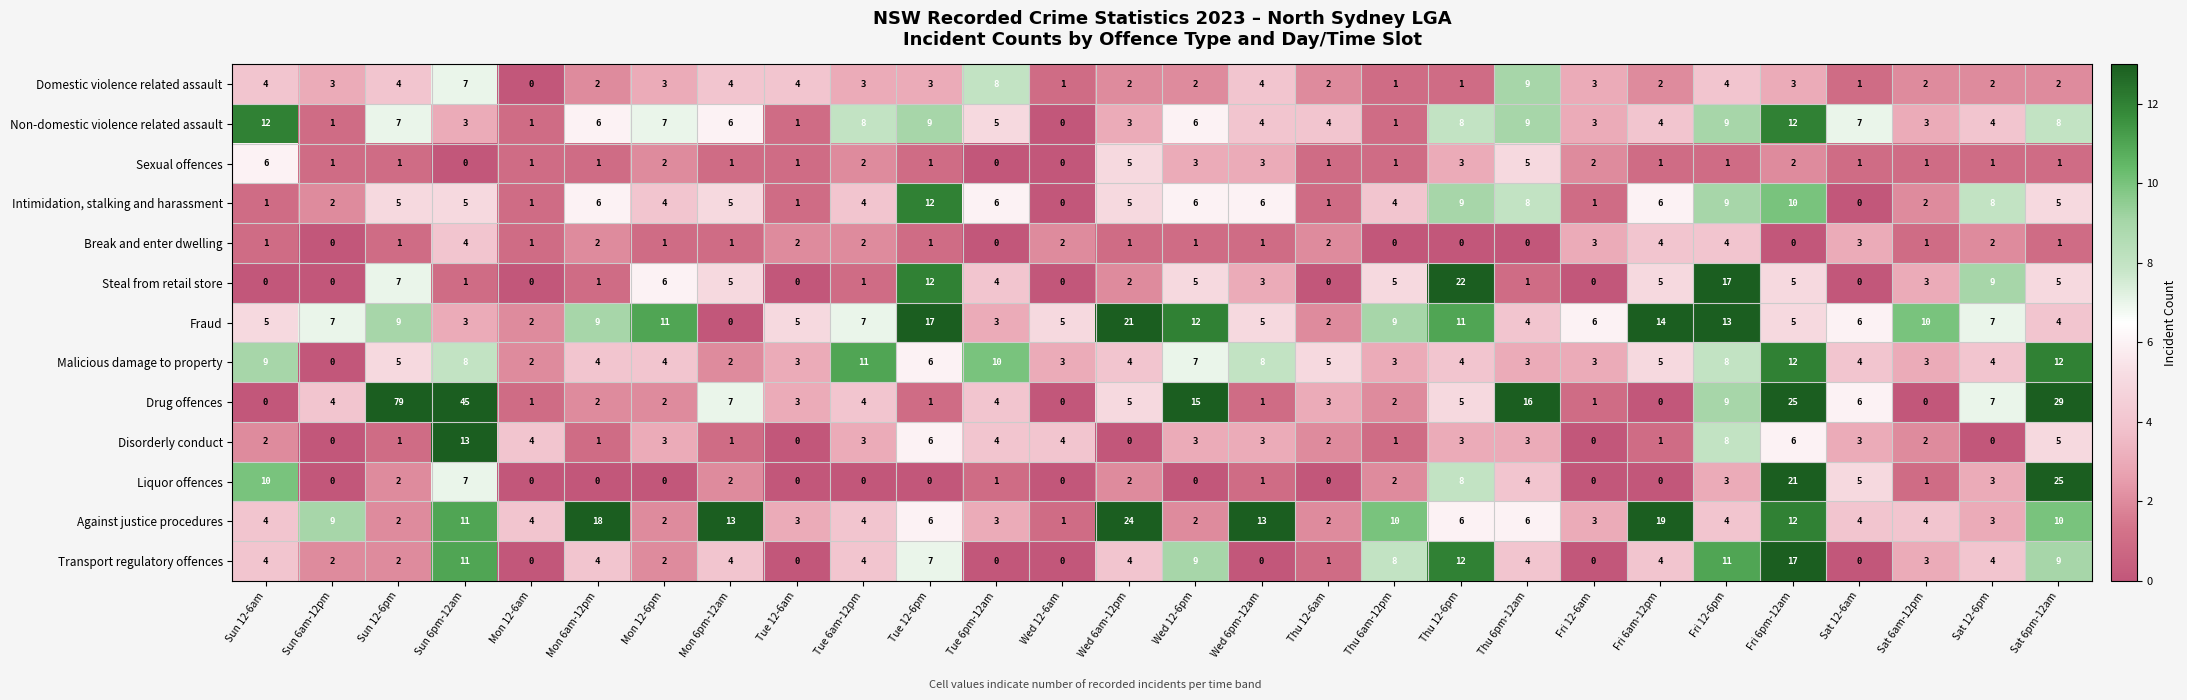

How many values in the Domestic violence related assault series are below 3?

13